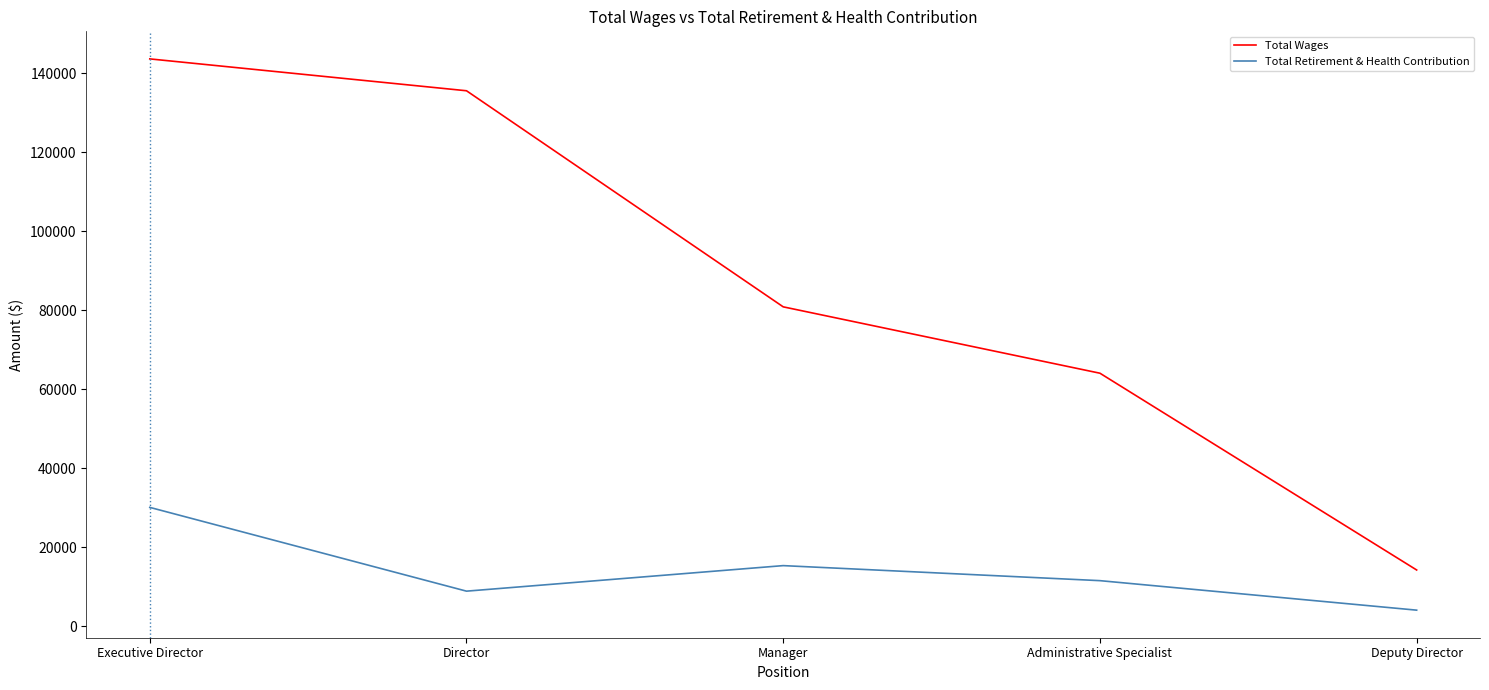

At which category is the sum across all series the highest?

Executive Director